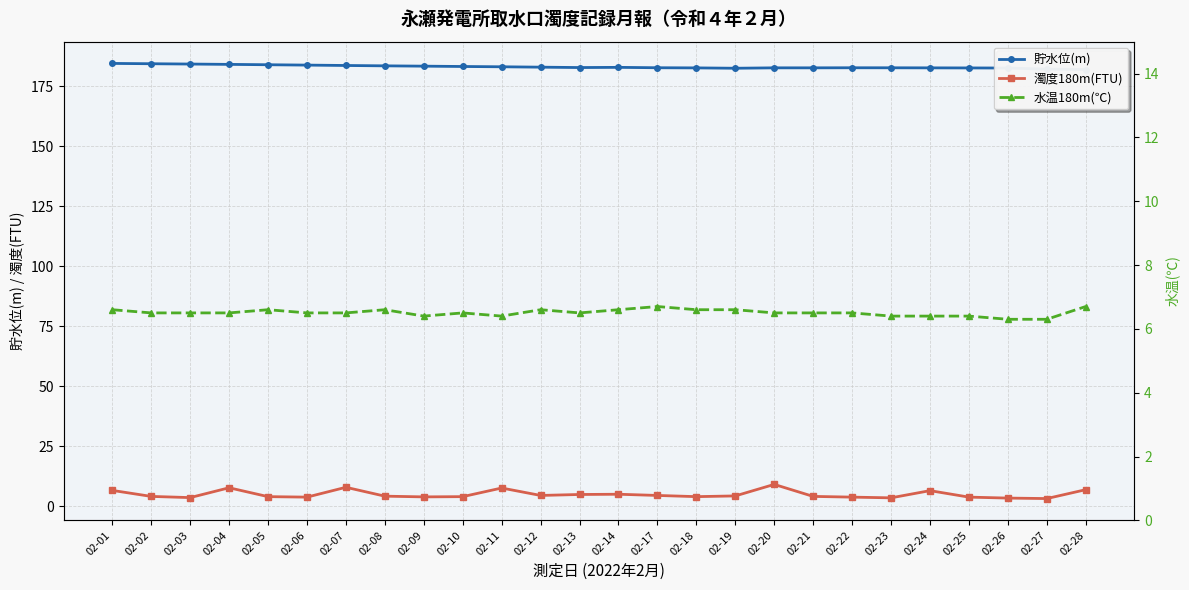

True or false: 濁度180m(FTU) has a value of 6.5 at 02-24.

True